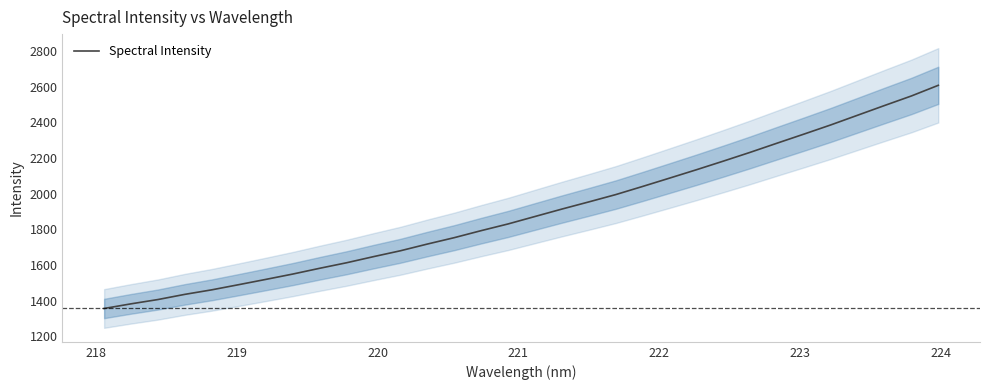

Reading left to right, what are all the values shown in this chart?

1356.8	1382.9	1407.0	1436.1	1461.5	1490.4	1519.8	1549.7	1582.1	1613.1	1647.4	1680.3	1717.9	1753.8	1793.1	1830.7	1872.5	1914.0	1954.2	1995.1	2040.8	2087.5	2134.5	2182.8	2232.1	2283.5	2334.3	2385.9	2440.4	2494.7	2548.3	2607.9